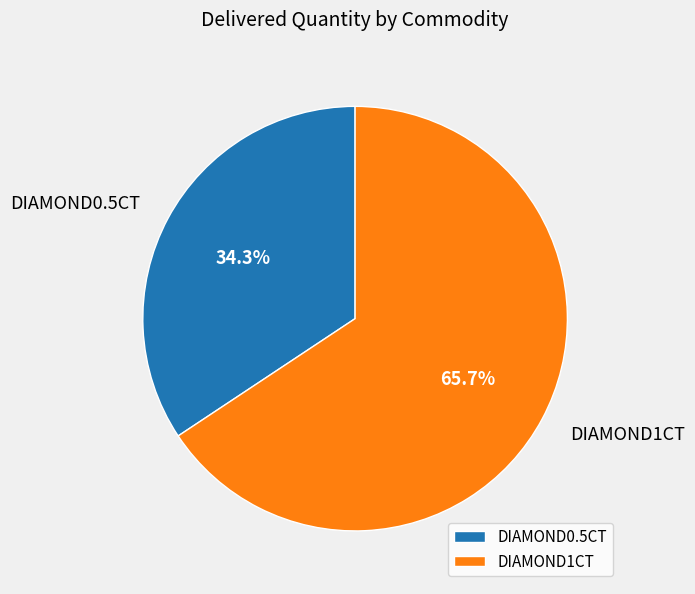

The DIAMOND0.5CT slice represents 59% of the pie. True or false?

False